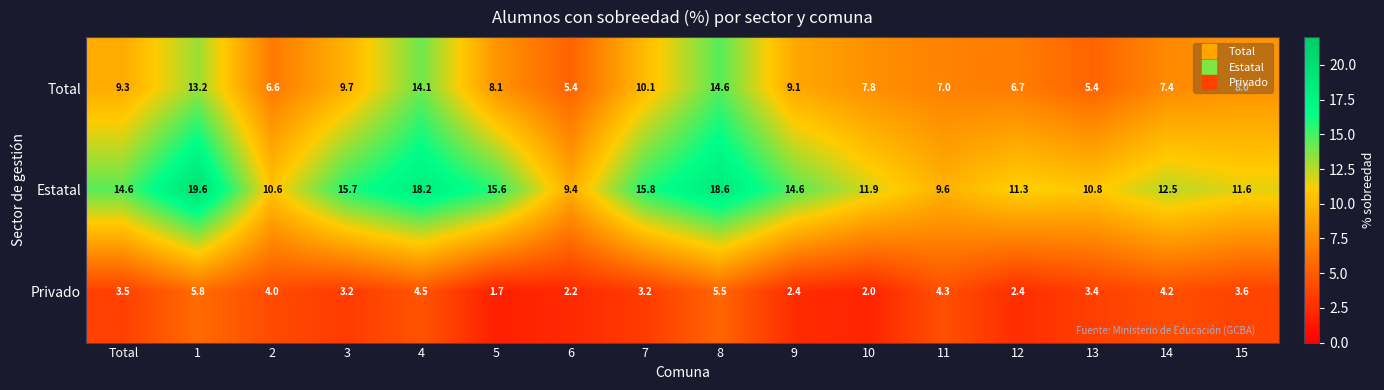

Which series has the widest spread of values?

Estatal